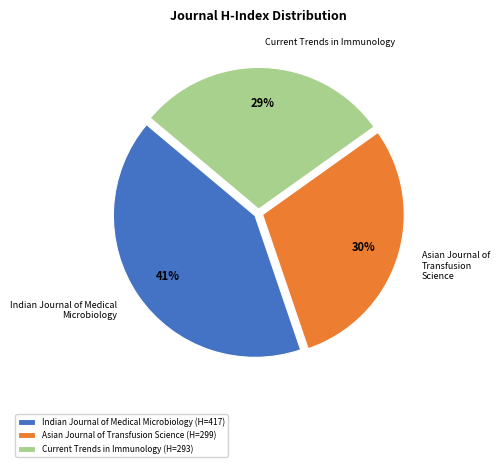

What is the largest slice in the pie chart?

Indian Journal of Medical Microbiology